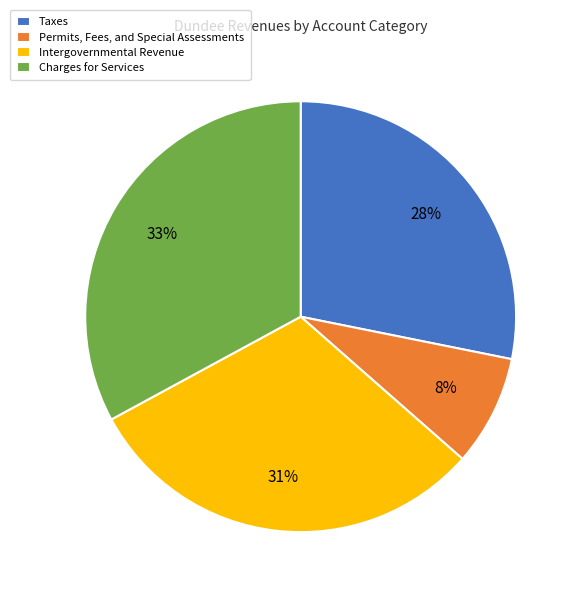

To the nearest percent, what is the difference between the largest and smallest slice percentages?

25%